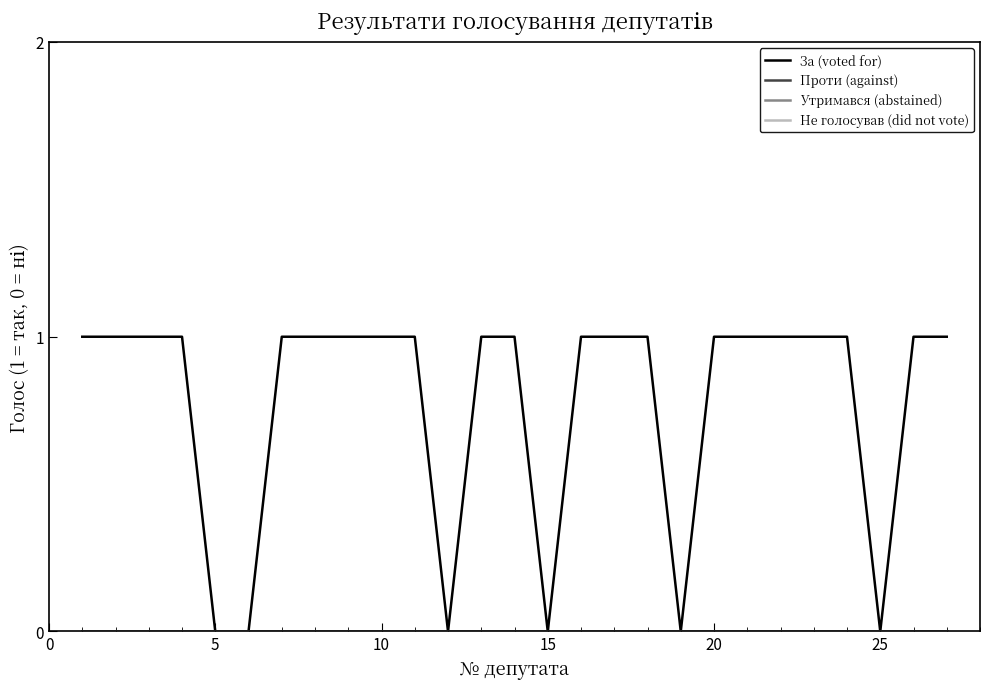

True or false: За (voted for) and Утримався (abstained) intersect in this chart.

False